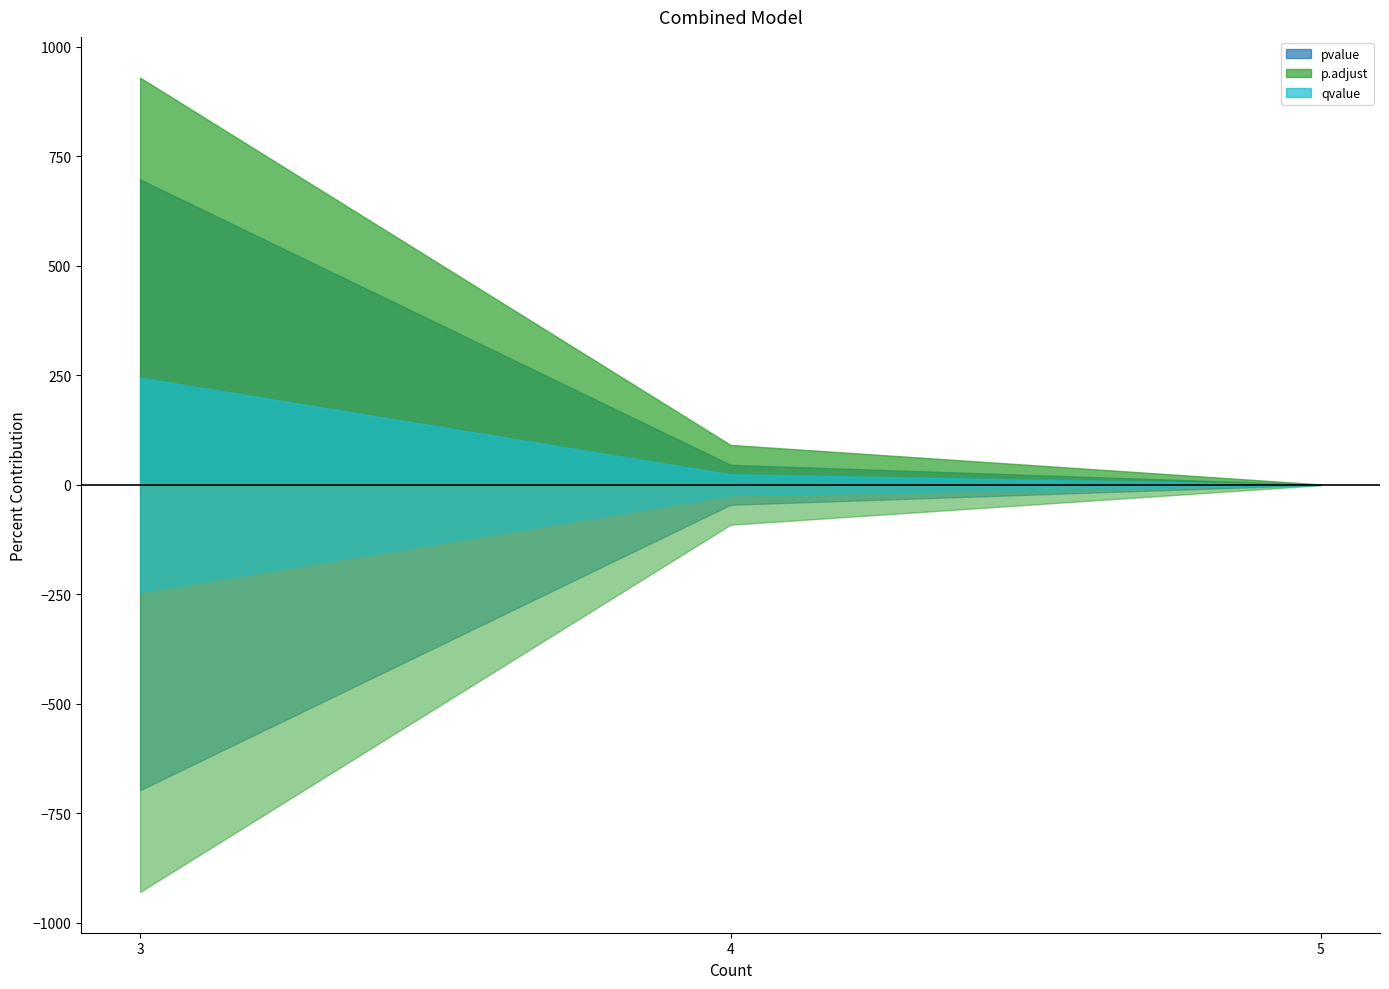

Which series has the largest total across all categories?

p.adjust